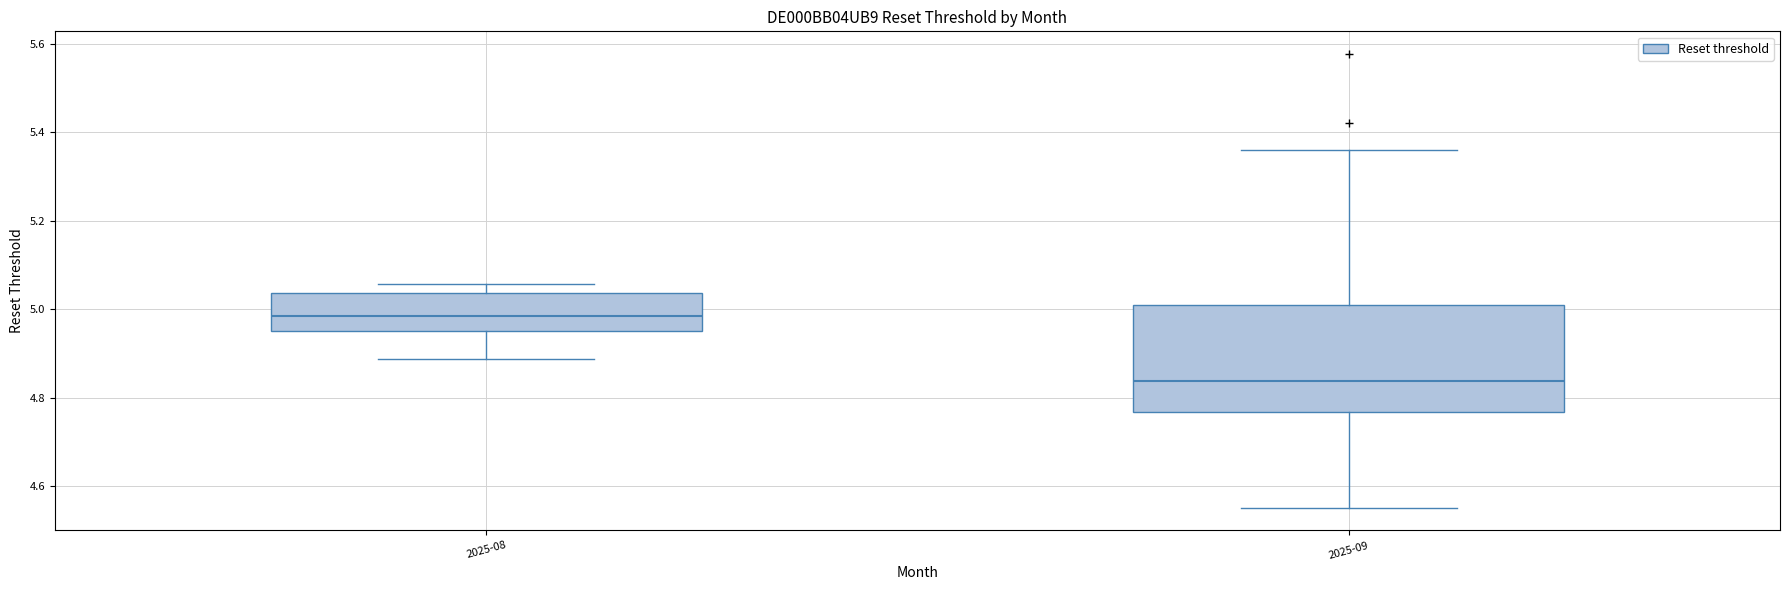

Which box's median line is the lowest?

2025-09